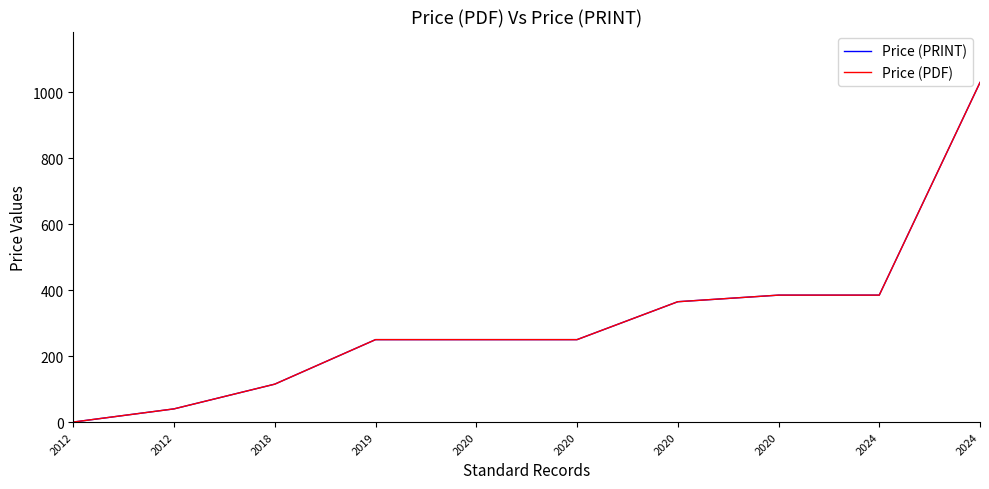

True or false: Price (PDF) and Price (PRINT) cross at least once.

False